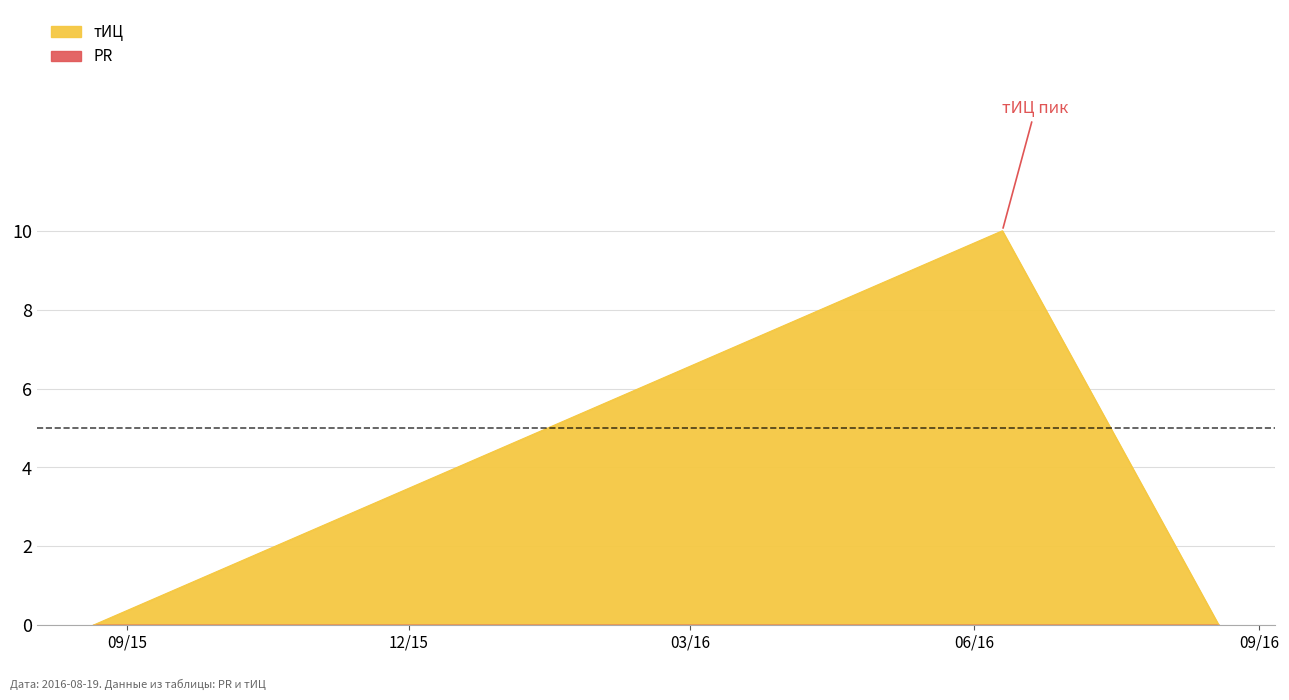

Does the chart have visible grid lines?

Yes